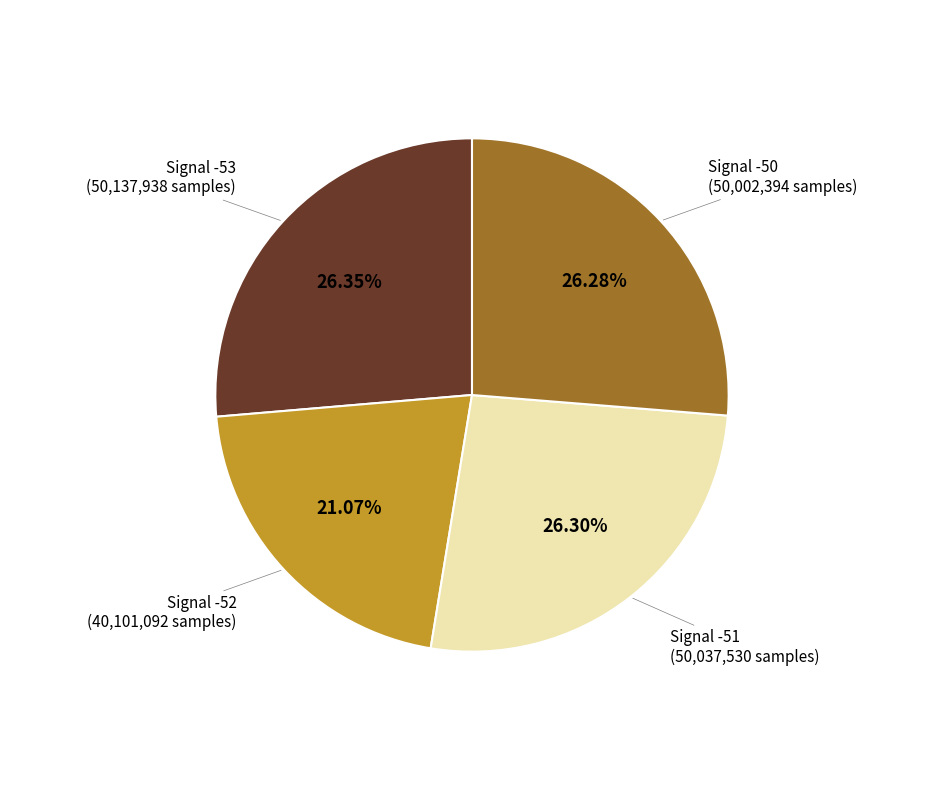

How many segments does this pie chart have?

4